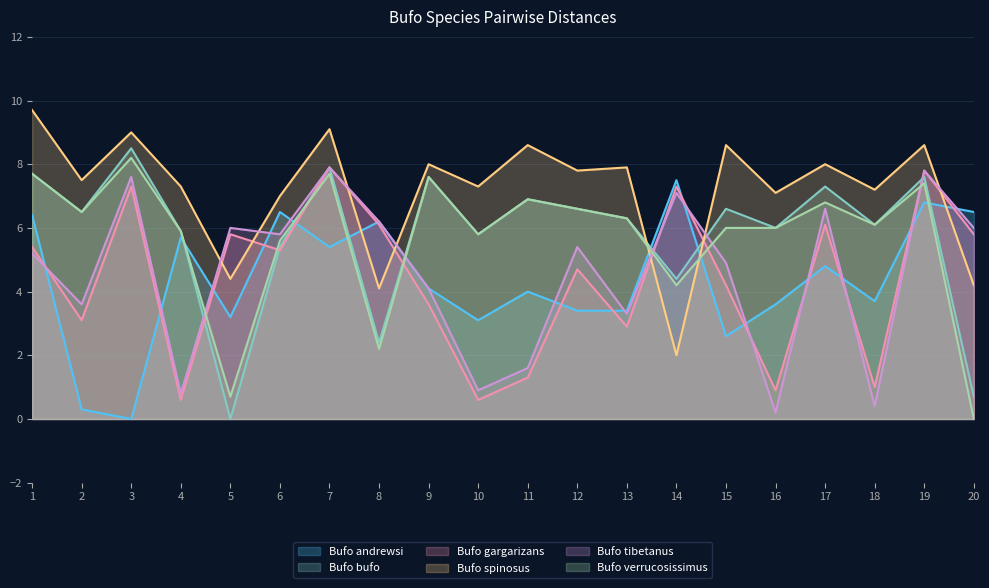

What is the total value across all series at 14?

32.5